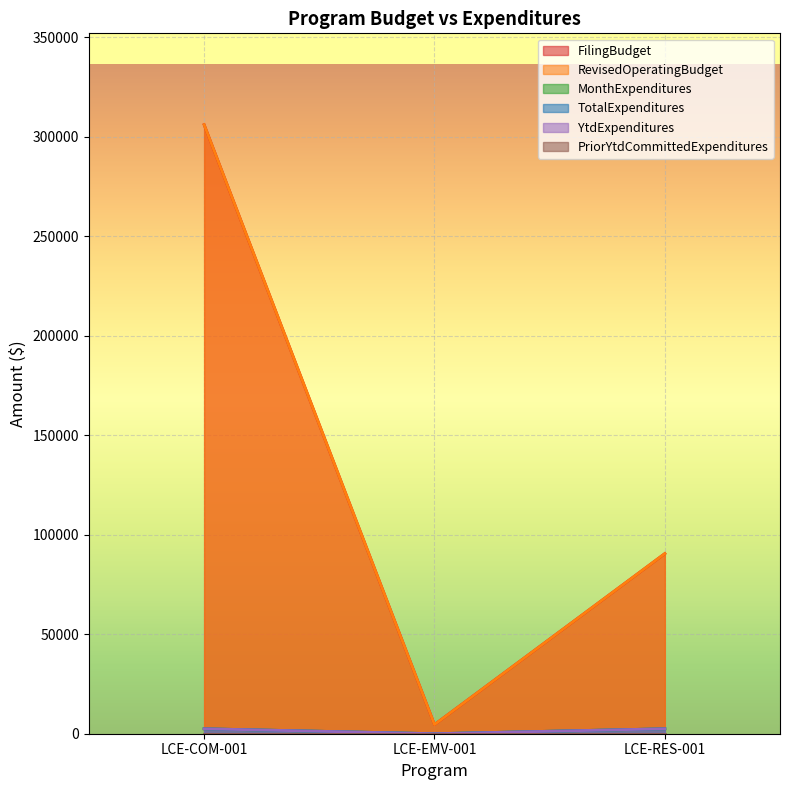

Does the chart display data point markers on the line(s)?

No